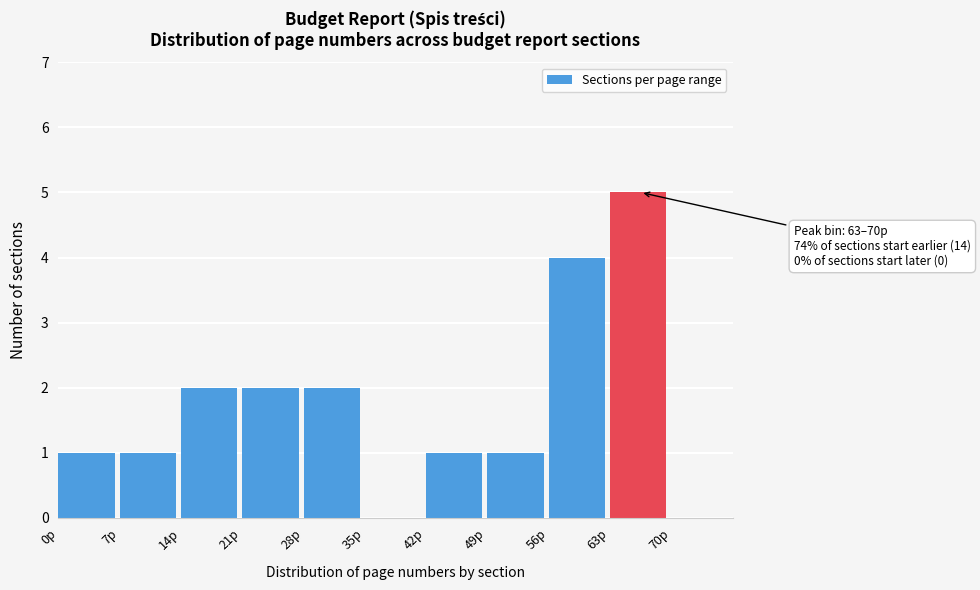

Which range on the x-axis has the tallest bar?

63 to 70